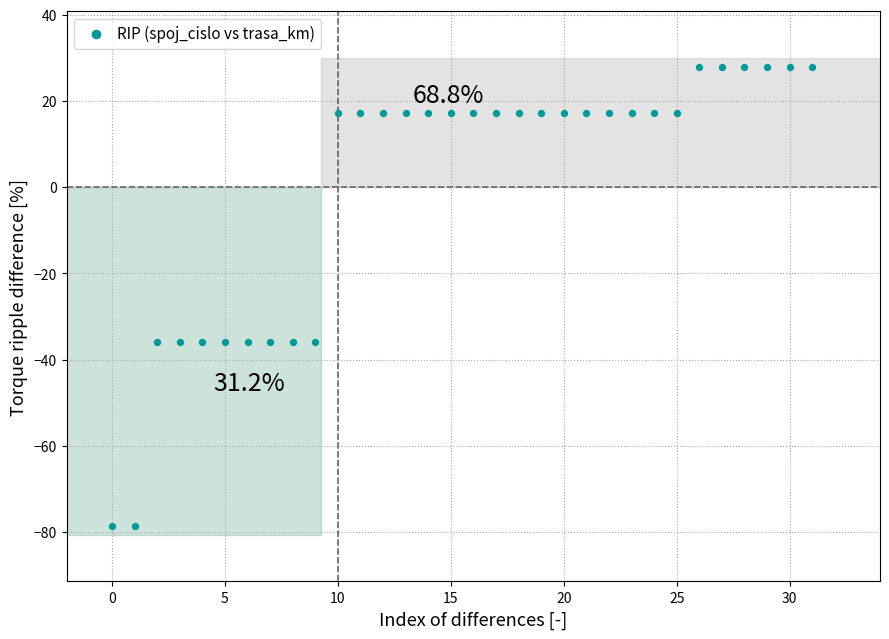

What is the range of Y values (max minus min)?

106.7